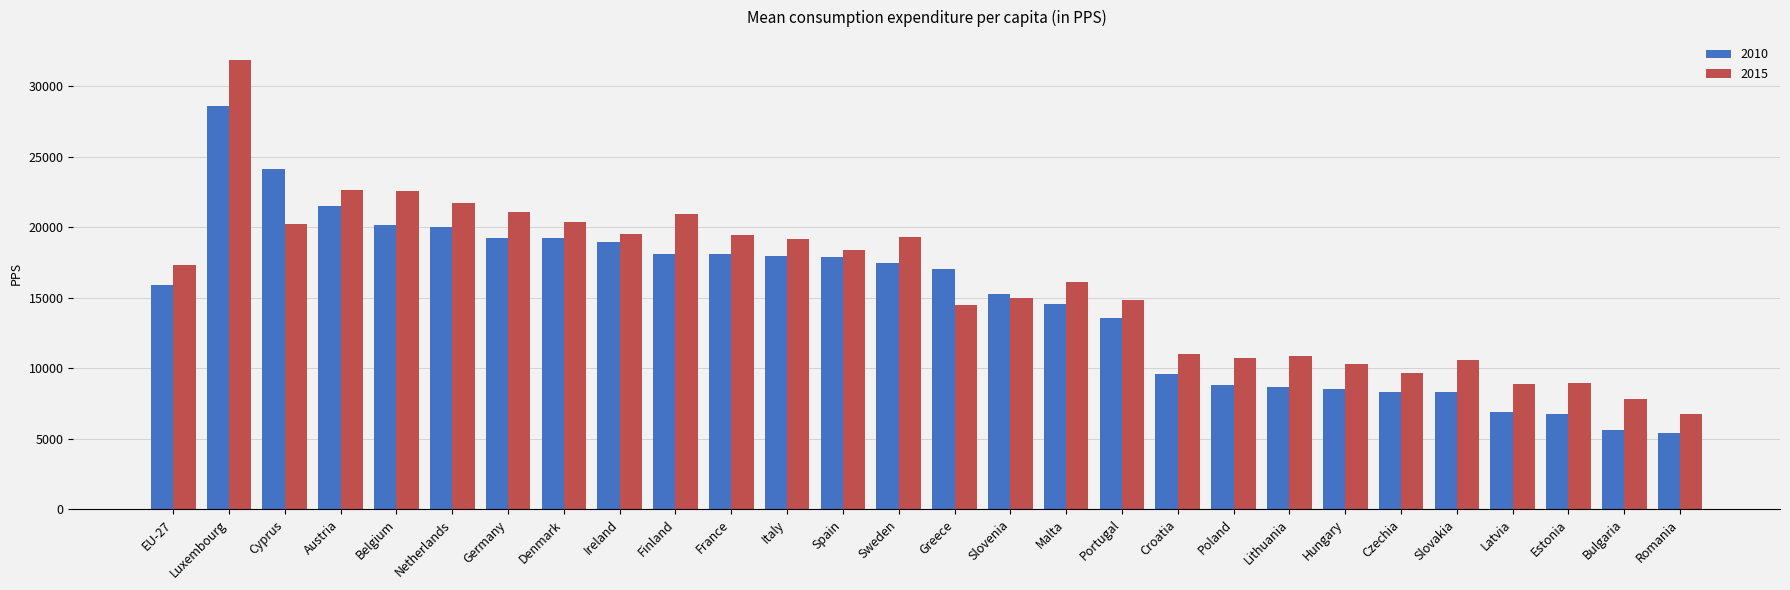

What is the difference between the maximum and minimum values in the 2015 series?

25143